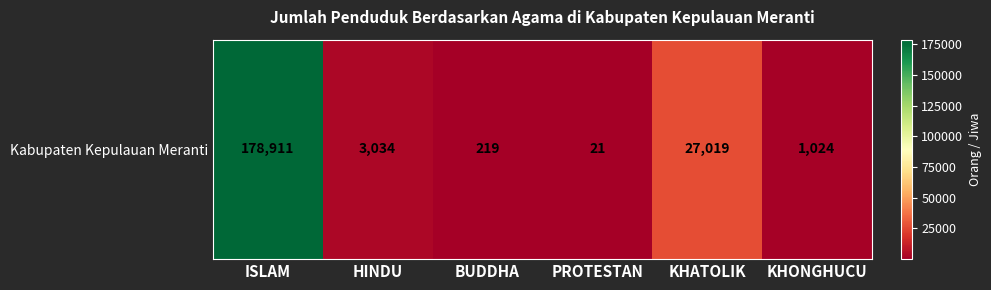

Reading right to left, transcribe all the data shown in this chart.

KHONGHUCU=1024	KHATOLIK=27019	PROTESTAN=21	BUDDHA=219	HINDU=3034	ISLAM=178911